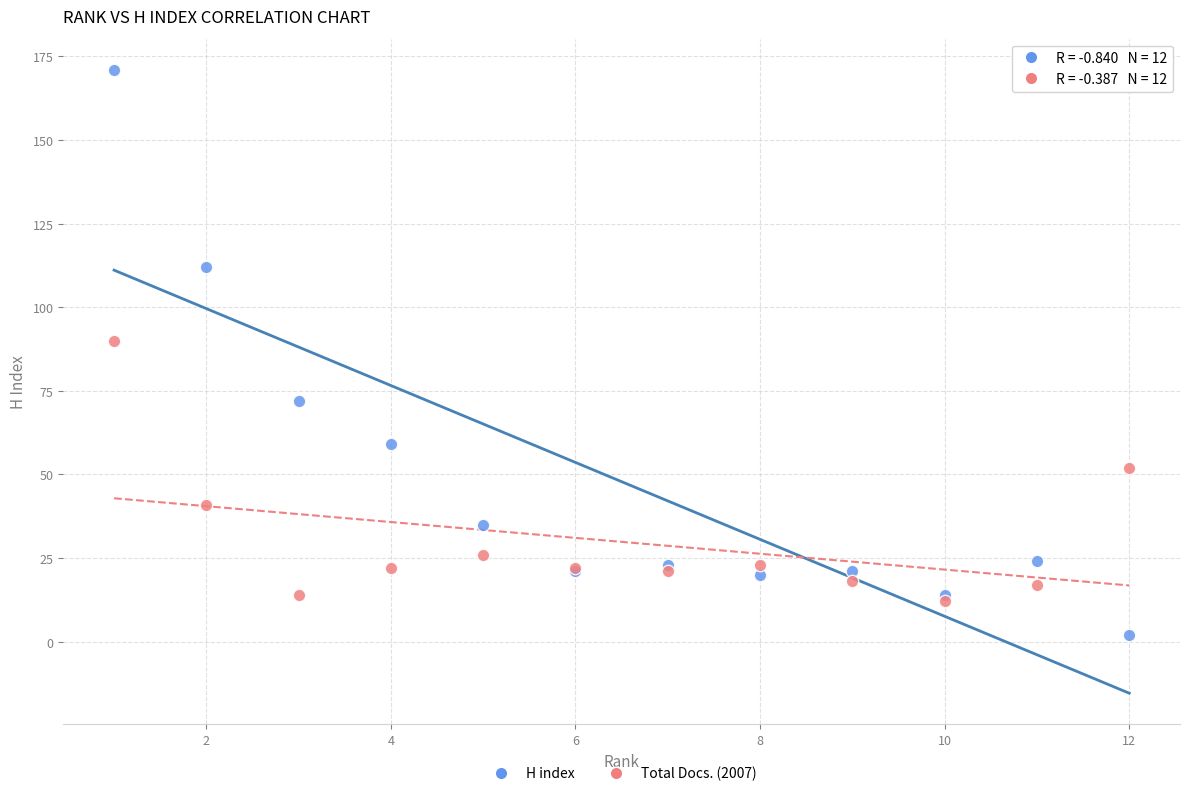

Across all series, what Y value is closest to 86?

90